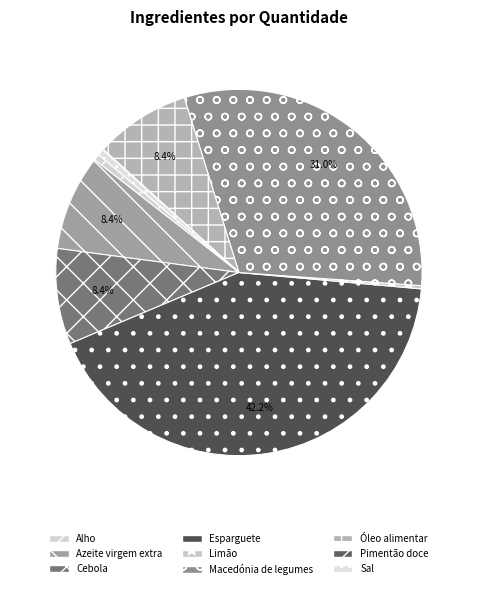

What is the smallest slice in the pie chart?

Pimentão doce